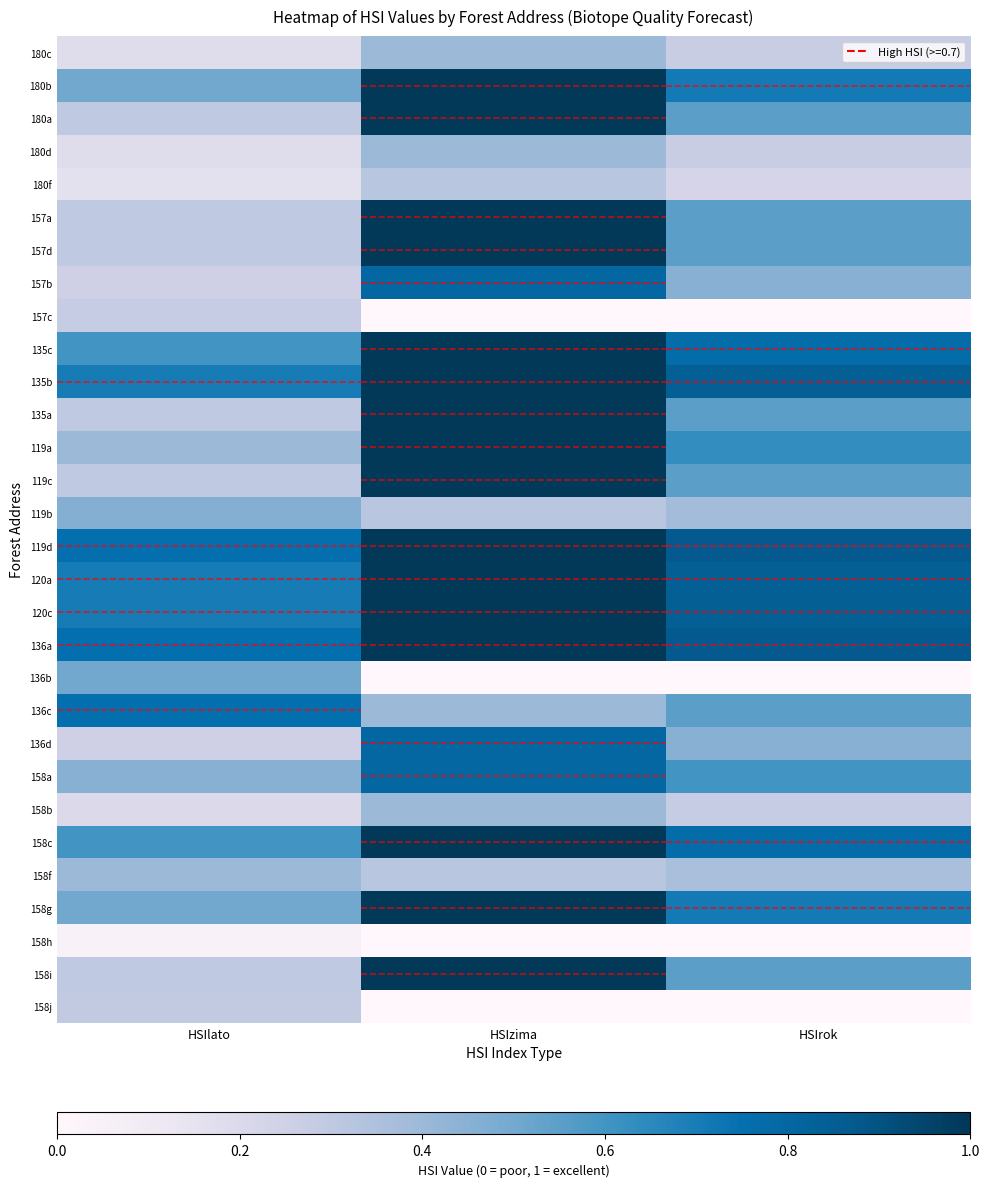

What is the greatest value displayed?

1.0